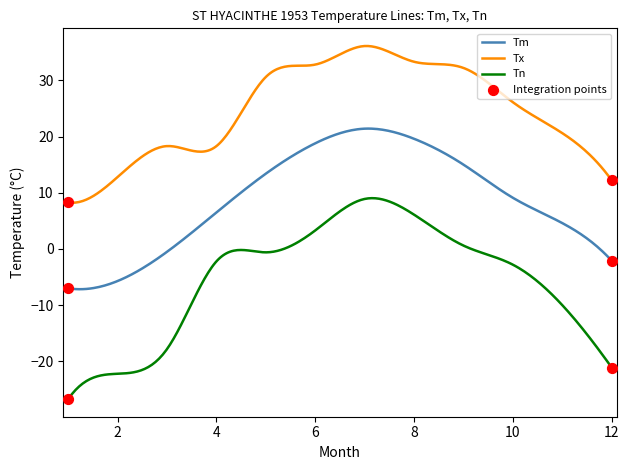

Which series has the largest total across all categories?

Tx